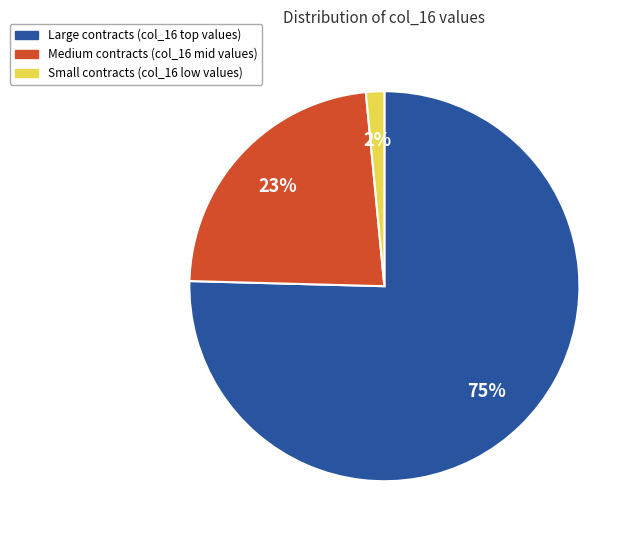

Is there a majority slice in this chart?

Yes